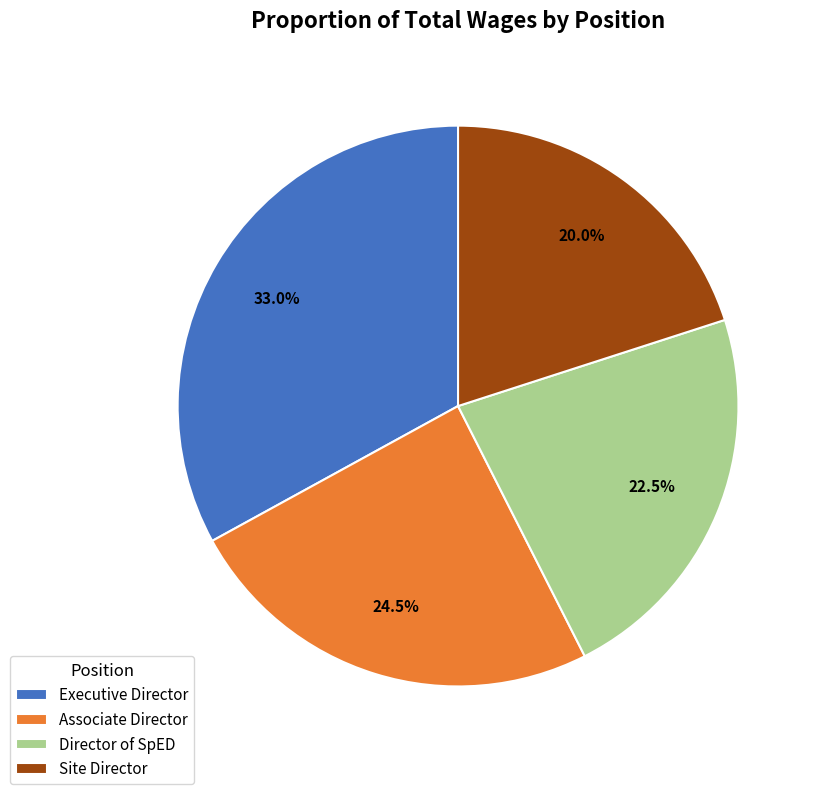

Is there a majority slice in this chart?

No